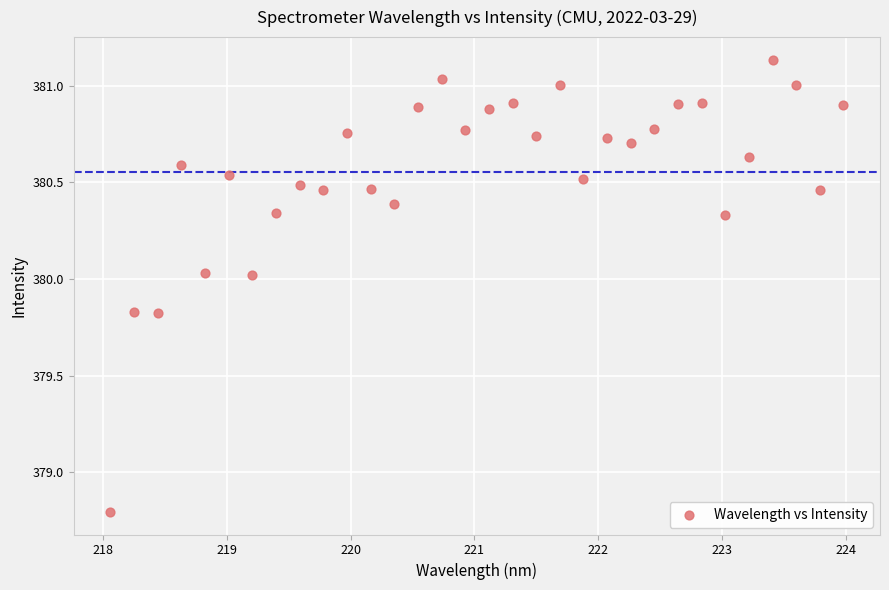

What is the range of X values (max minus min)?

5.9